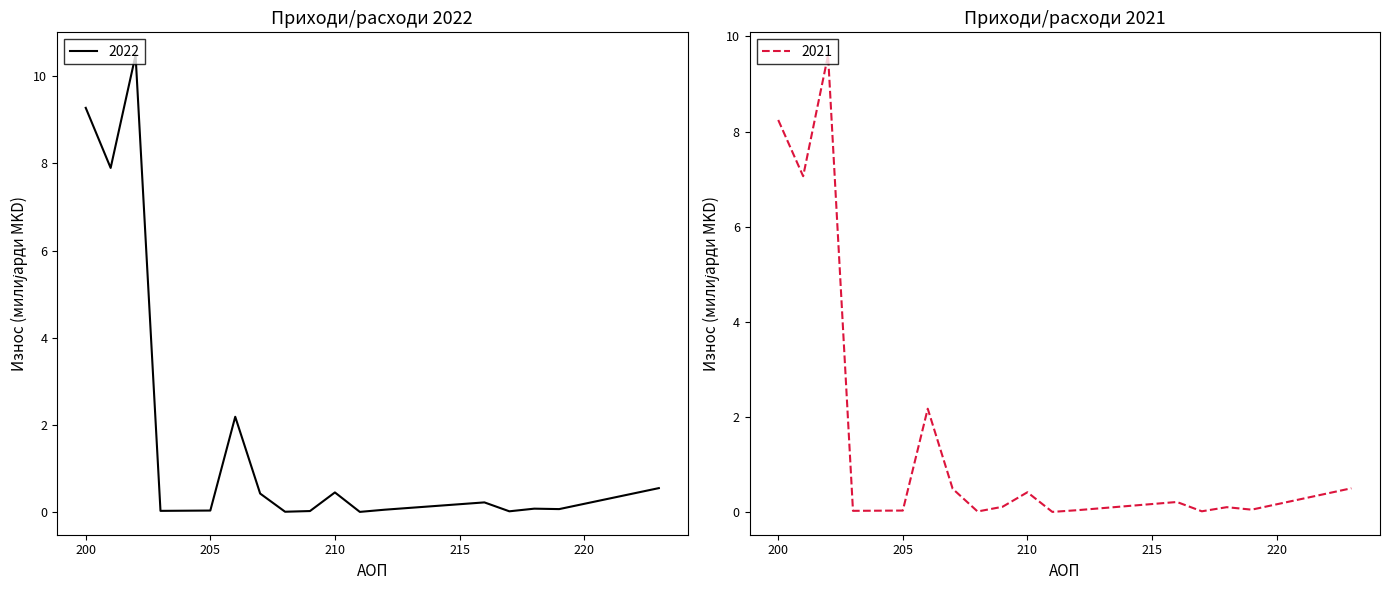

Which series has the largest total across all categories?

2022